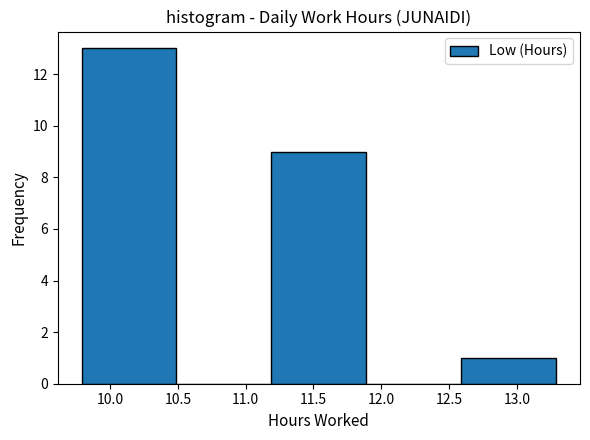

What is the height of the bar covering 11.19 to 11.89 on the x-axis? Neither the bar edges nor the heights are printed on the chart, so give them approximately, as read against the axes.

9